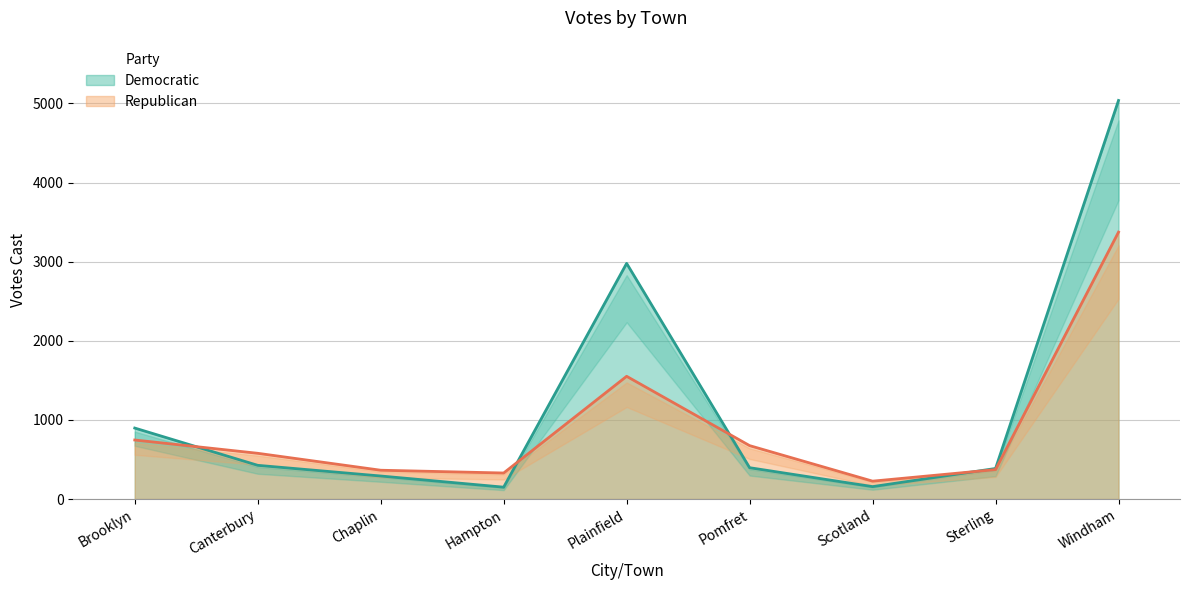

Reading right to left, transcribe all the data shown in this chart.

Democratic: Windham=5037	Sterling=386	Scotland=157	Pomfret=396	Plainfield=2978	Hampton=150	Chaplin=291	Canterbury=426	Brooklyn=897
Republican: Windham=3373	Sterling=372	Scotland=226	Pomfret=675	Plainfield=1551	Hampton=329	Chaplin=364	Canterbury=578	Brooklyn=746